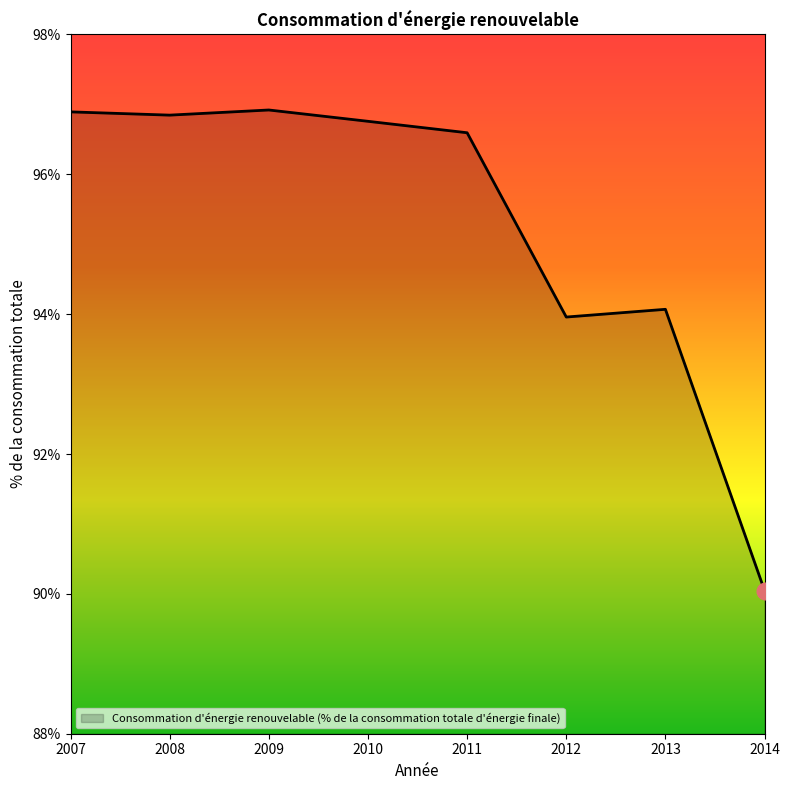

What is the change in value from 2010 to 2012?

-2.8